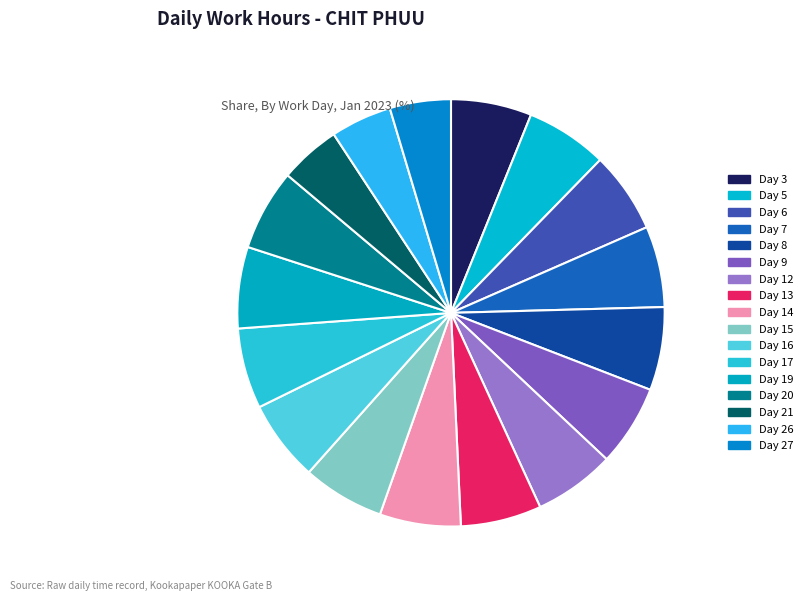

The Day 14 slice represents 6% of the pie. True or false?

True